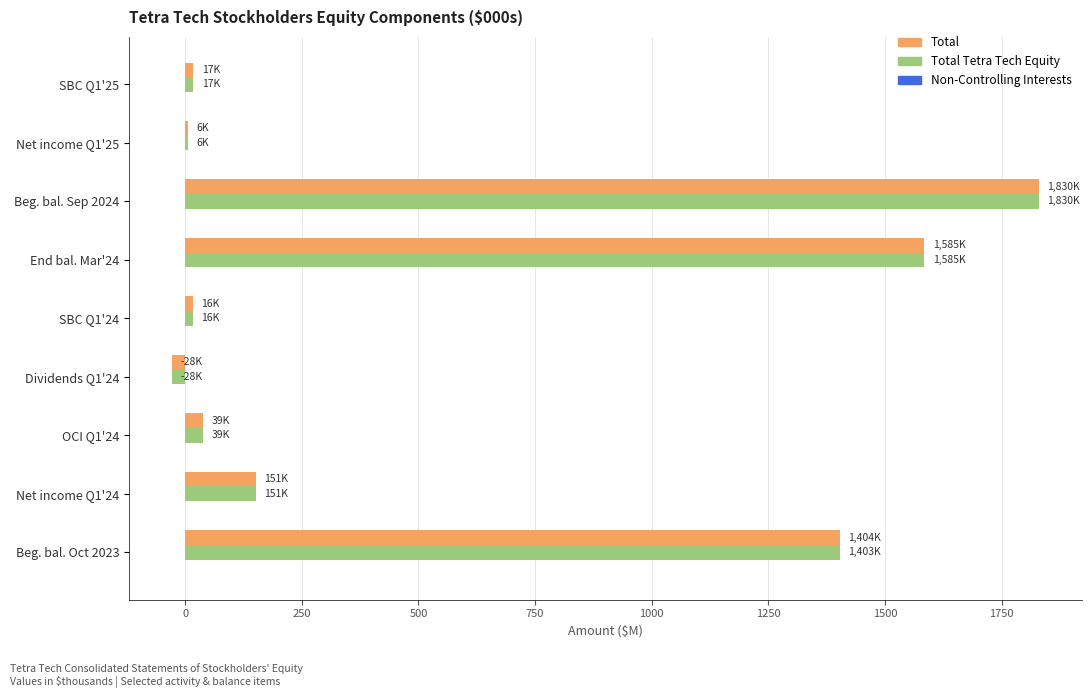

At which category is the sum across all series the highest?

Beg. bal. Sep 2024